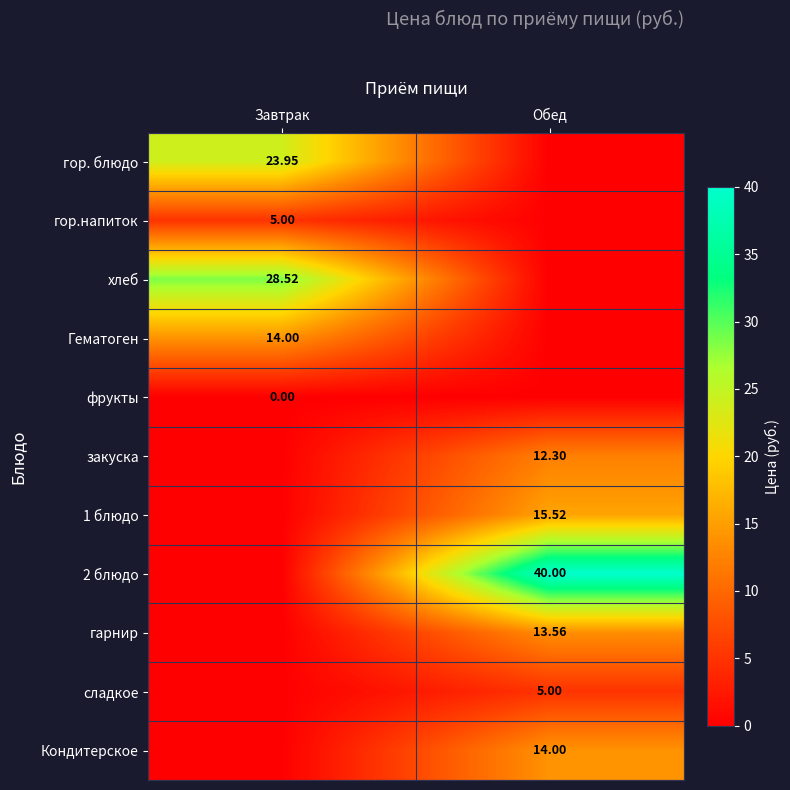

Is the value of Гематоген at Завтрак greater than the value of закуска at Обед?

Yes